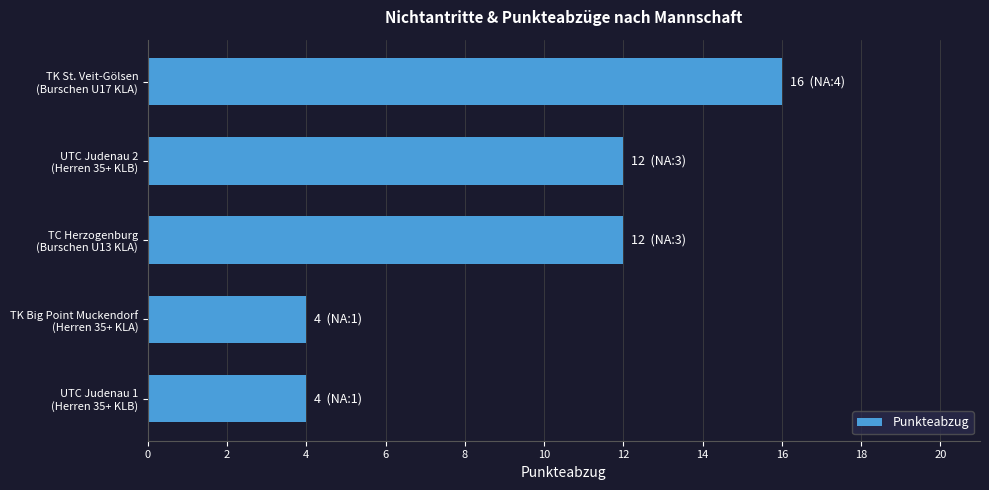

What is the sum of all values?

48